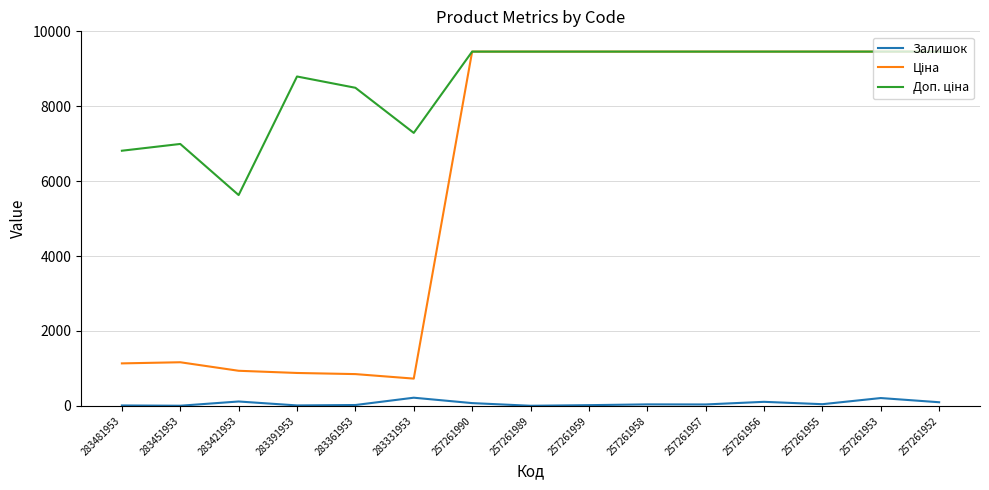

What is the greatest value displayed?

9458.9